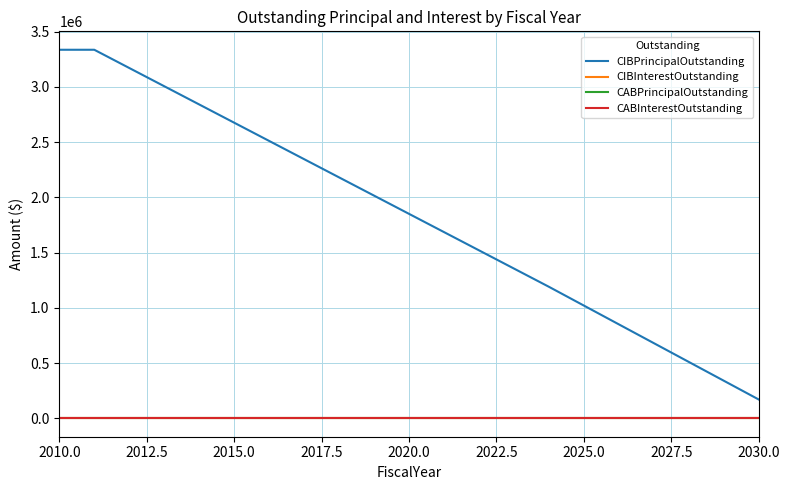

Does the chart have visible grid lines?

Yes